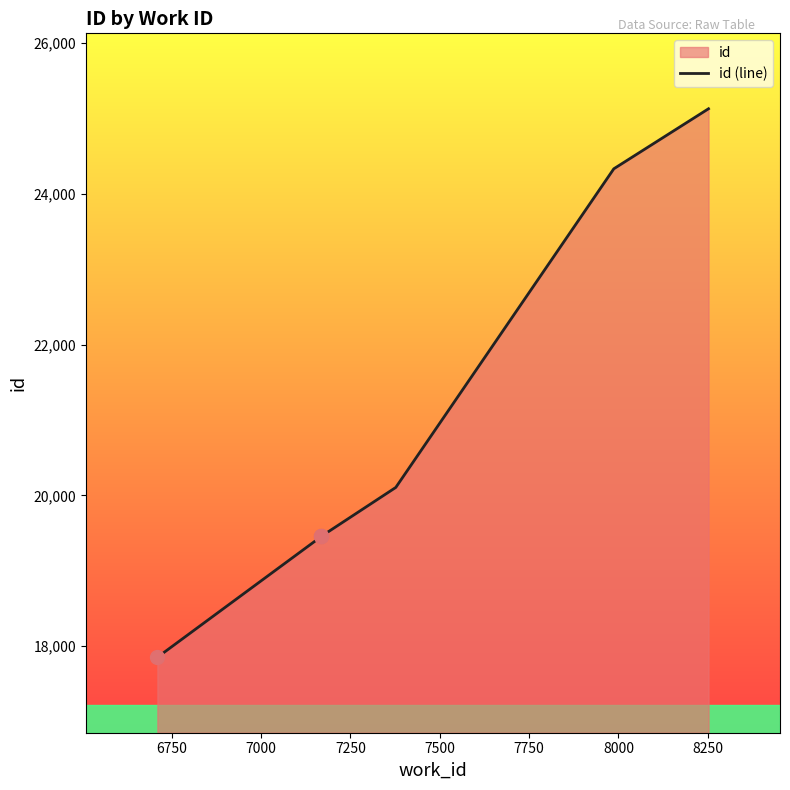

How many series are shown in this chart?

1